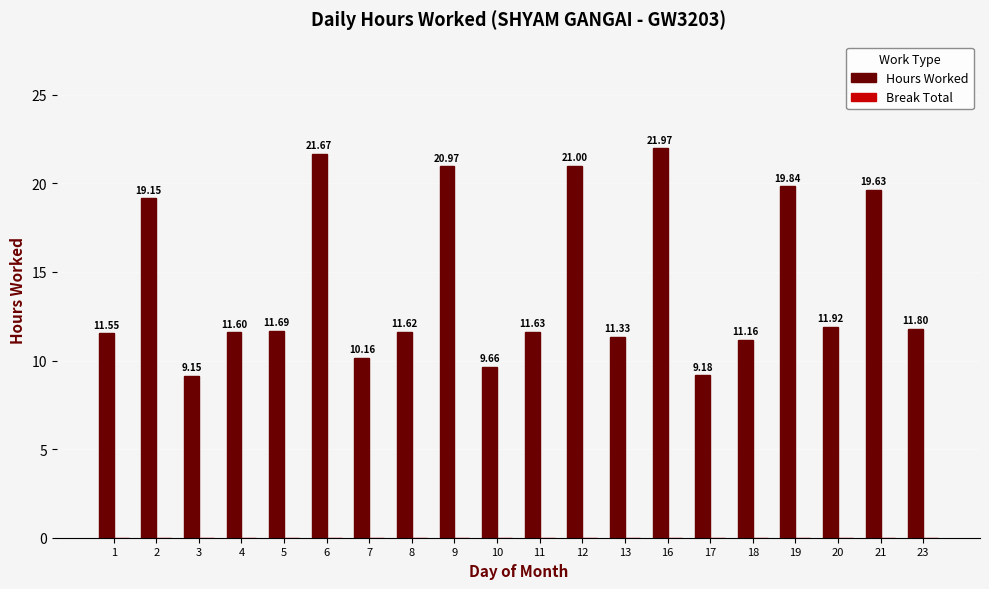

Are the bars horizontal?

No